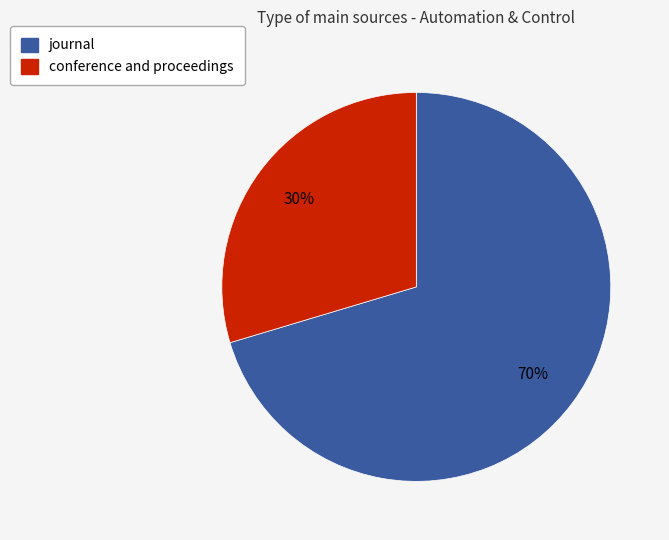

Rank the categories by value from lowest to highest.

conference and proceedings, journal